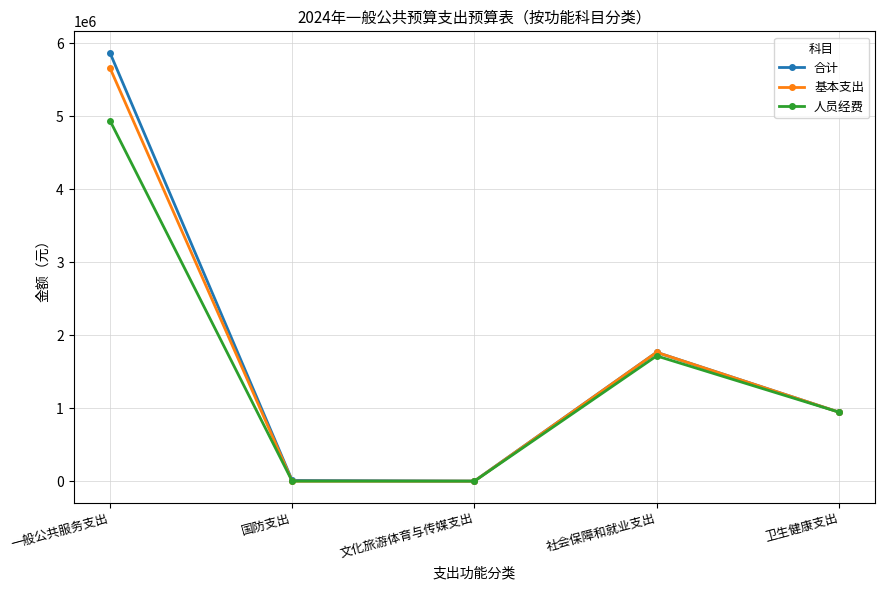

What is the average value of the 人员经费 series?

1519902.0